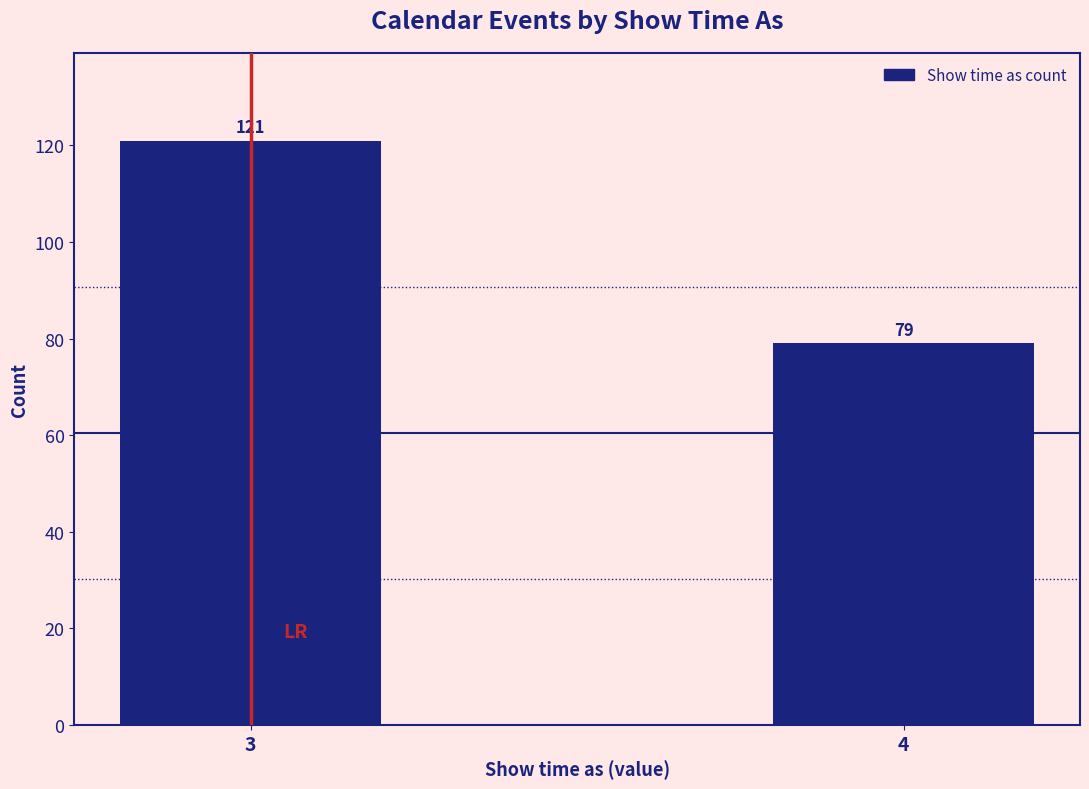

Reading left to right, extract all data points from this chart.

121	79